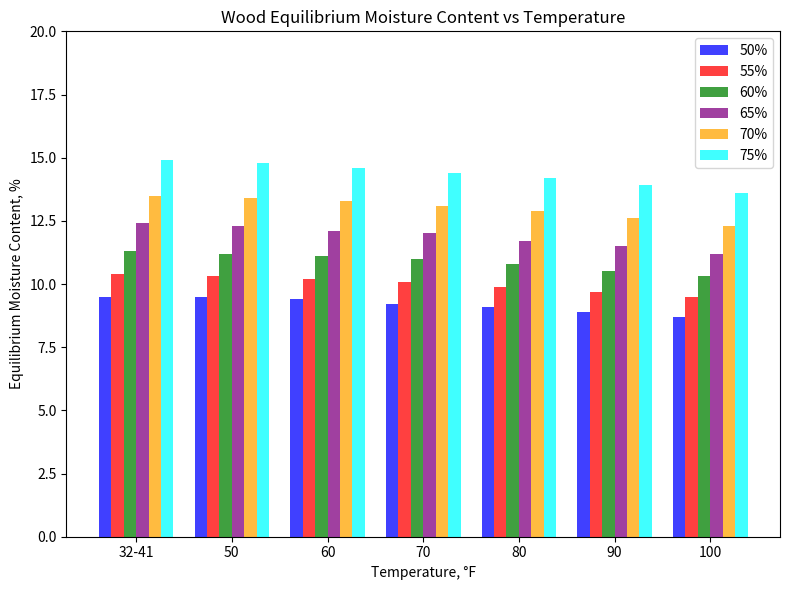

Are the bars horizontal?

No